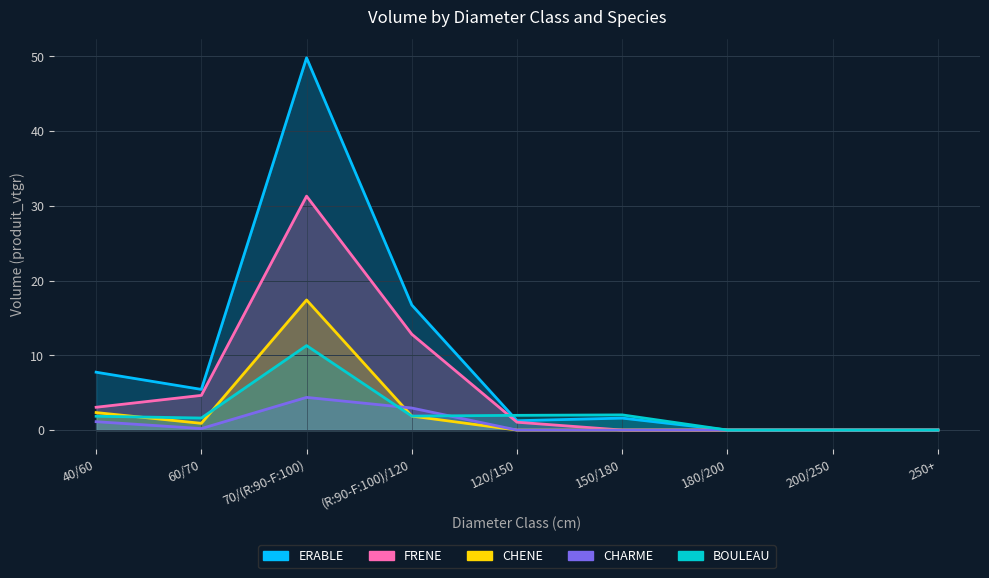

What is the label of the 4th point from the right?

150/180